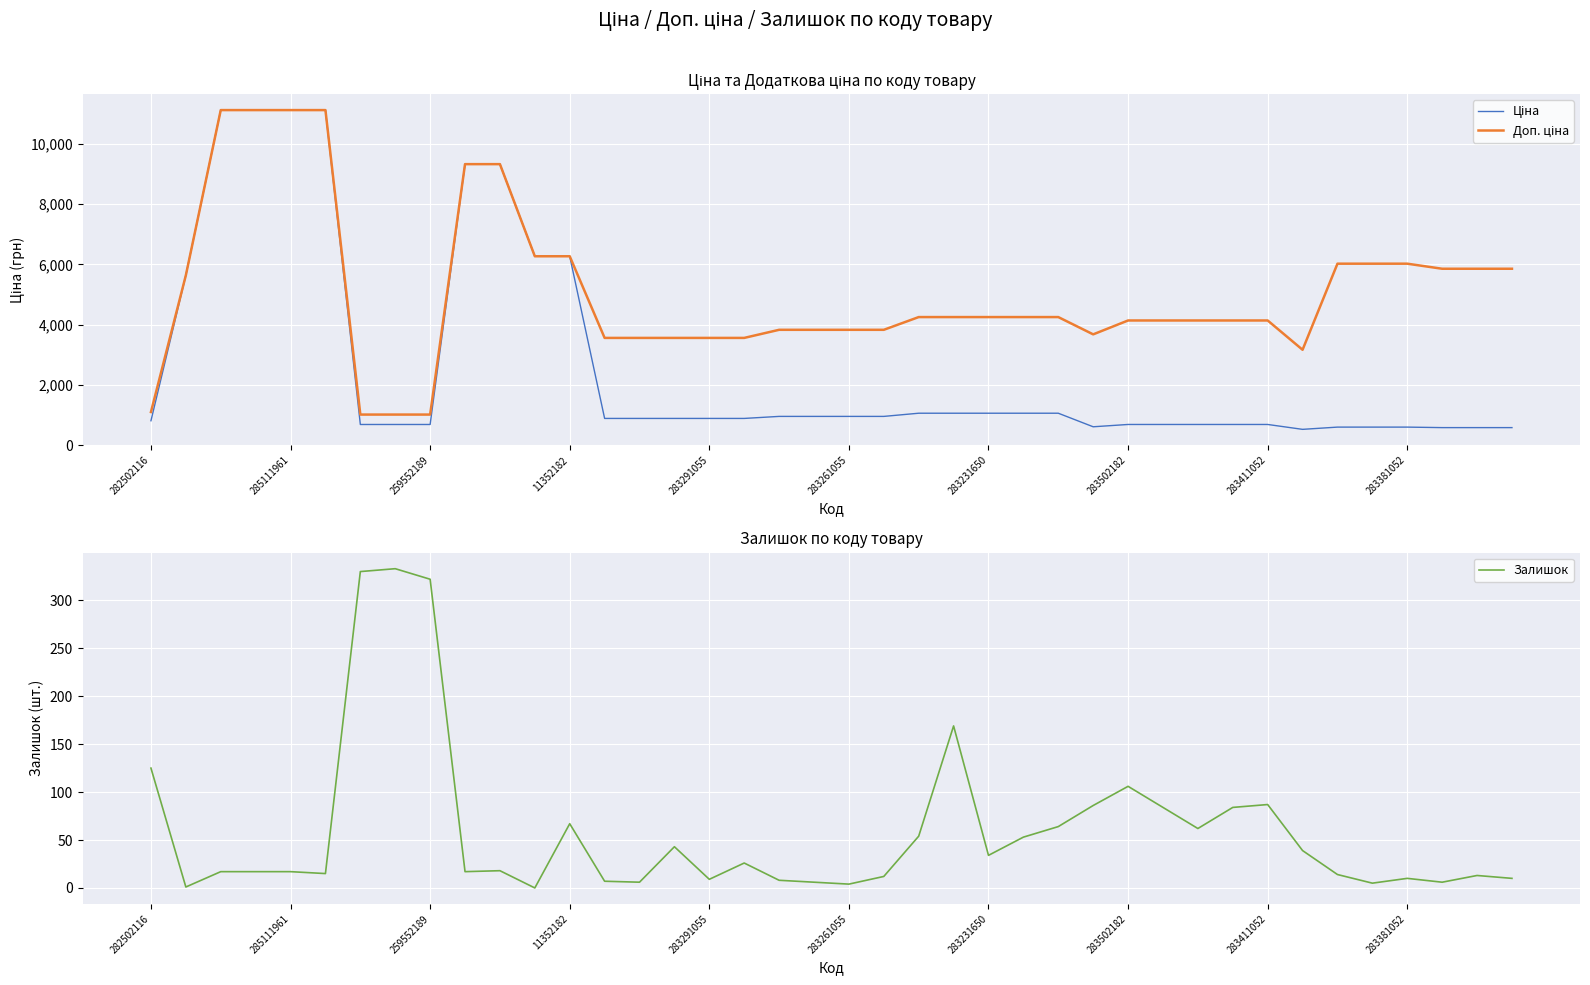

The Залишок series shows 509 at 259552189. True or false?

False